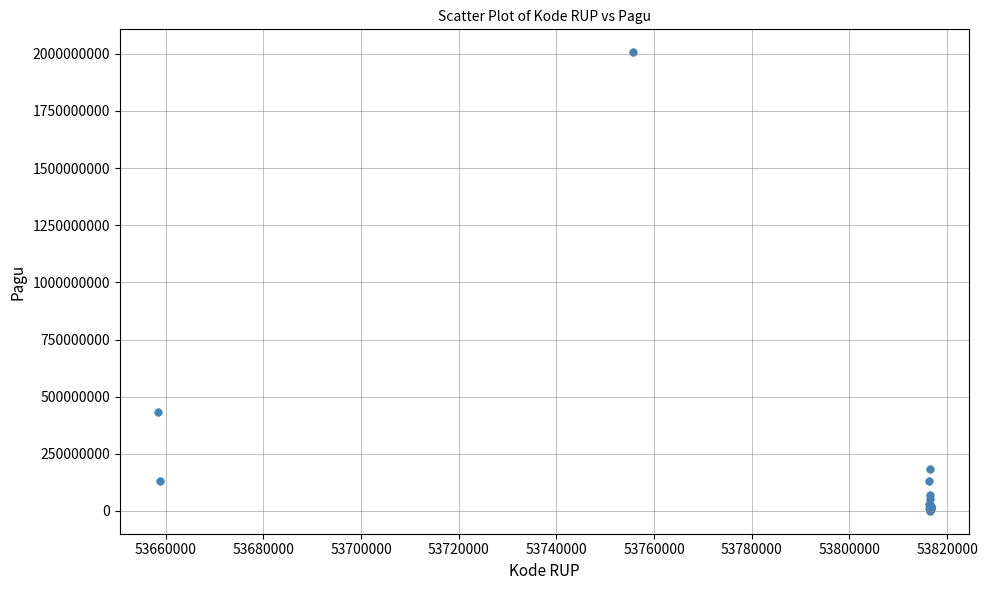

What Y value in the scatter plot is closest to 1003750000?

432000000